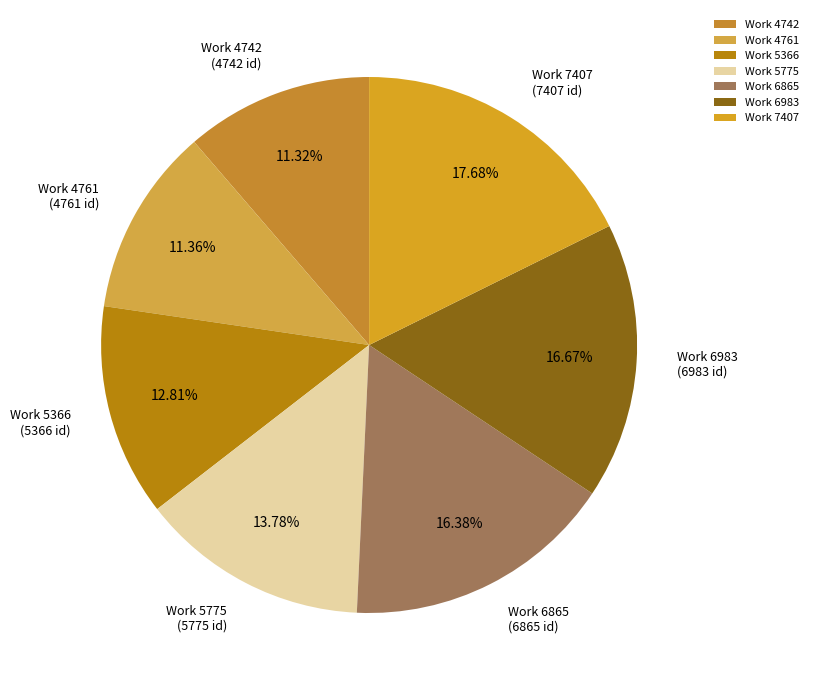

To the nearest percent, what is the difference between the largest and smallest slice percentages?

6%